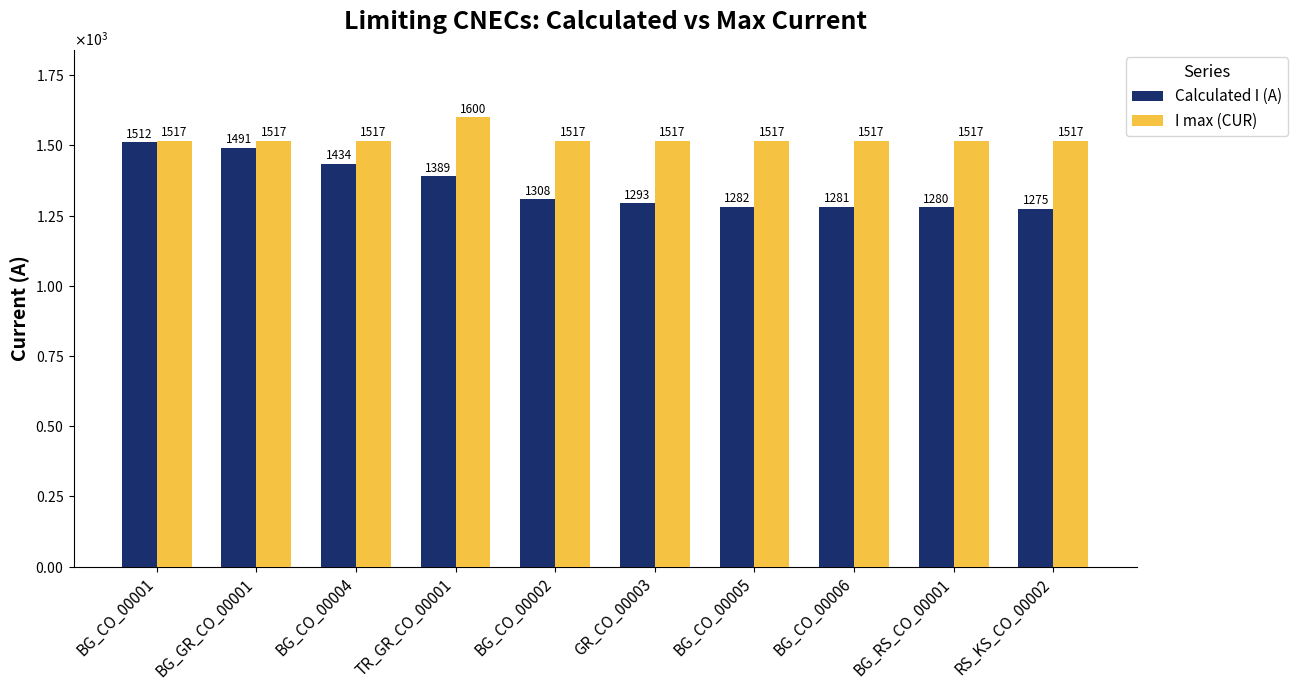

What are all the series names shown in the legend?

Calculated I (A), I max (CUR)